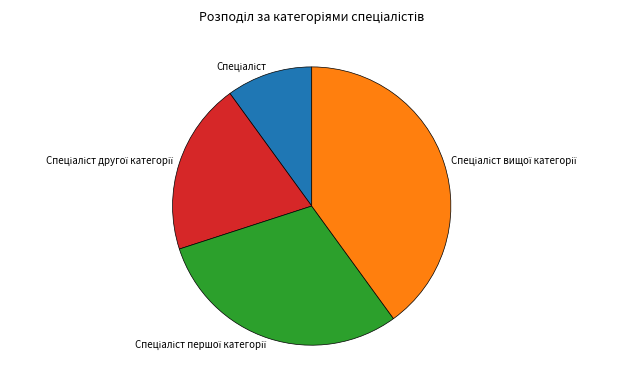

Is there a majority slice in this chart?

No